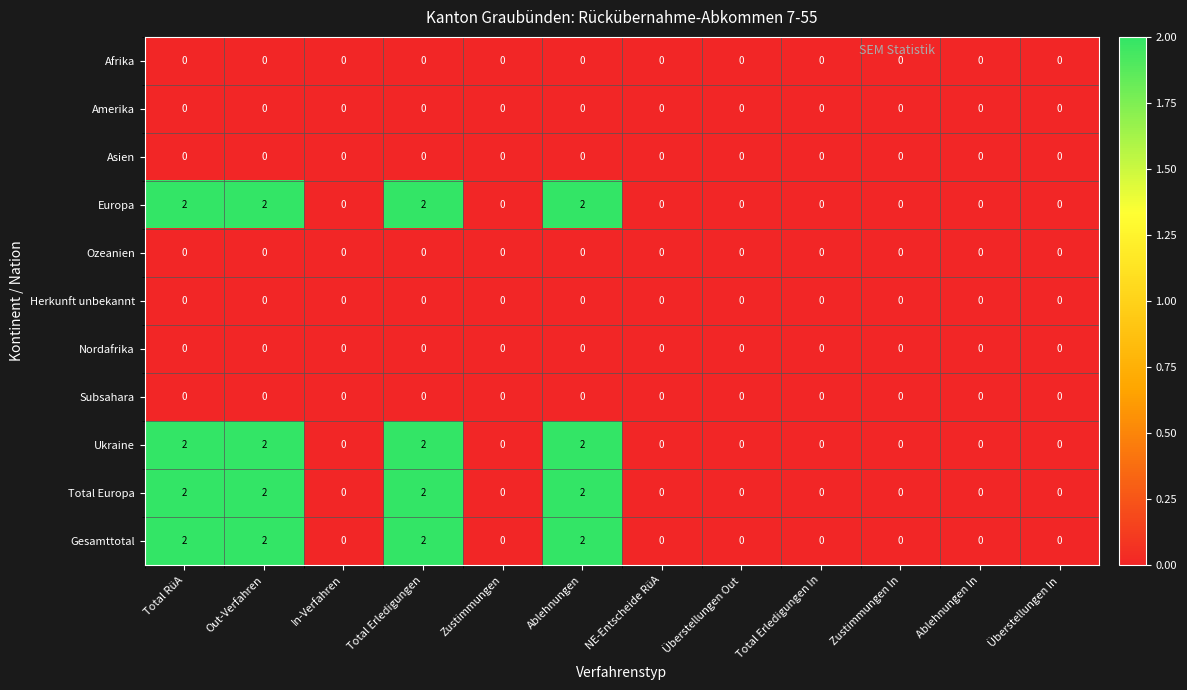

At how many categories does at least one series exceed 1?

4